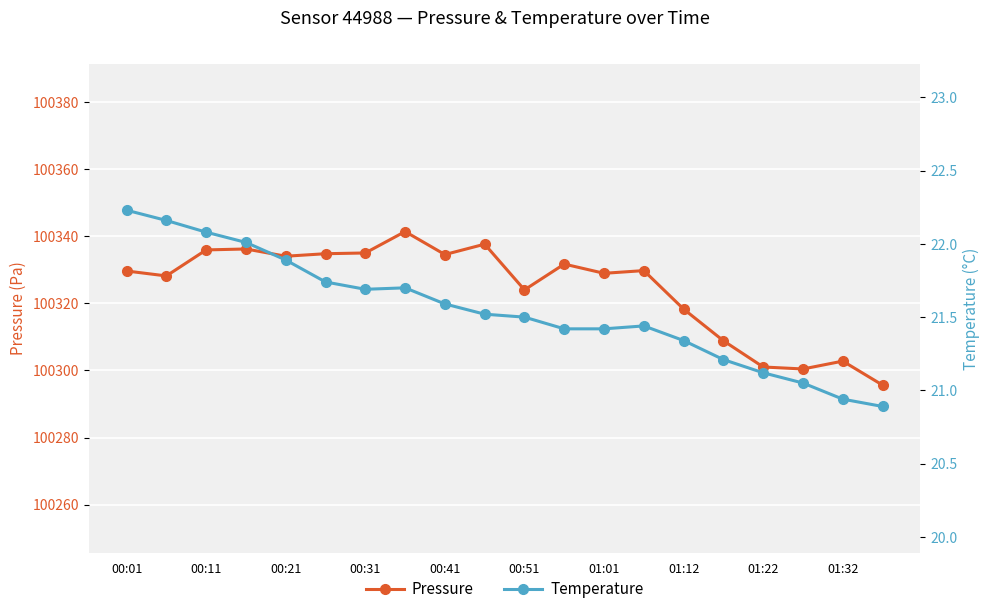

True or false: Temperature has more than 0 points higher than both neighbors.

True